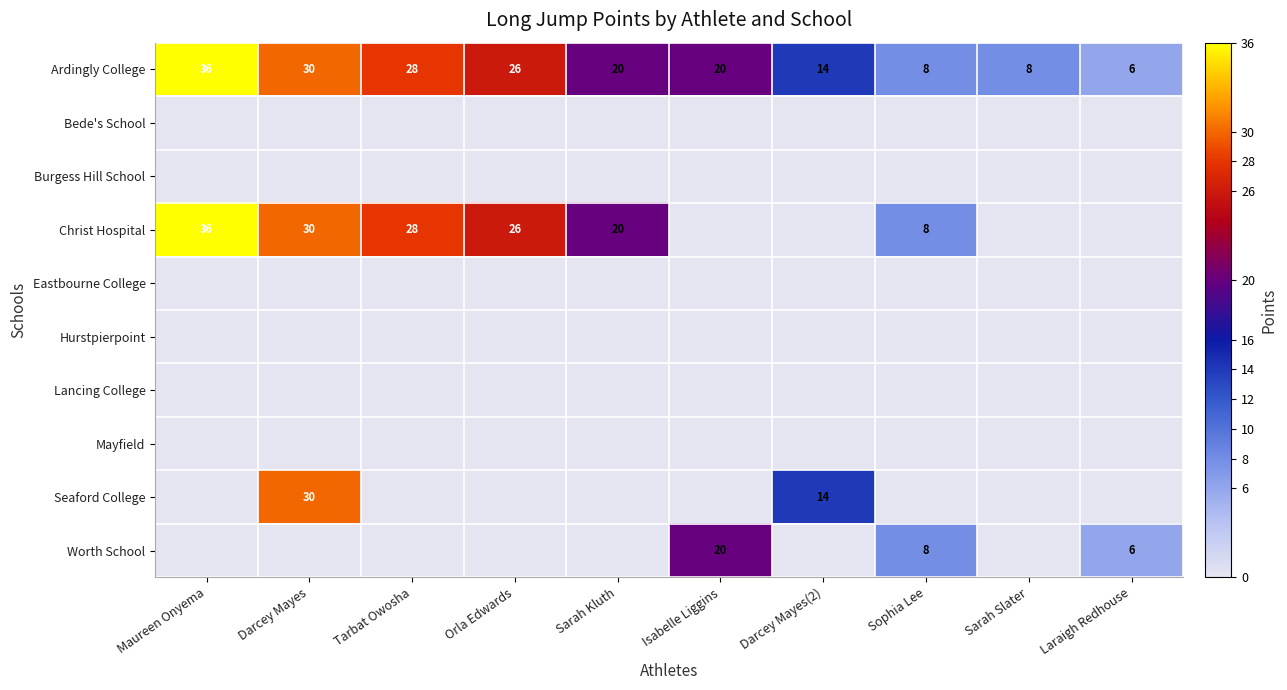

True or false: Ardingly College has a value of 2 at Laraigh Redhouse.

False